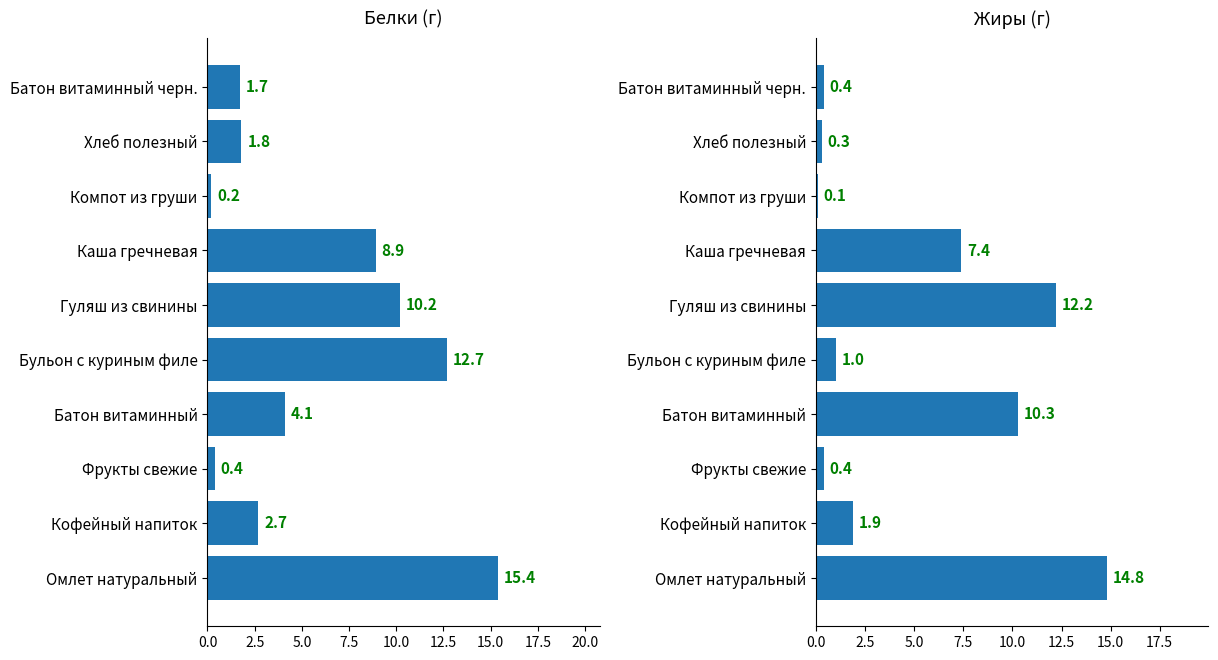

Which series has the largest range (max minus min)?

Белки